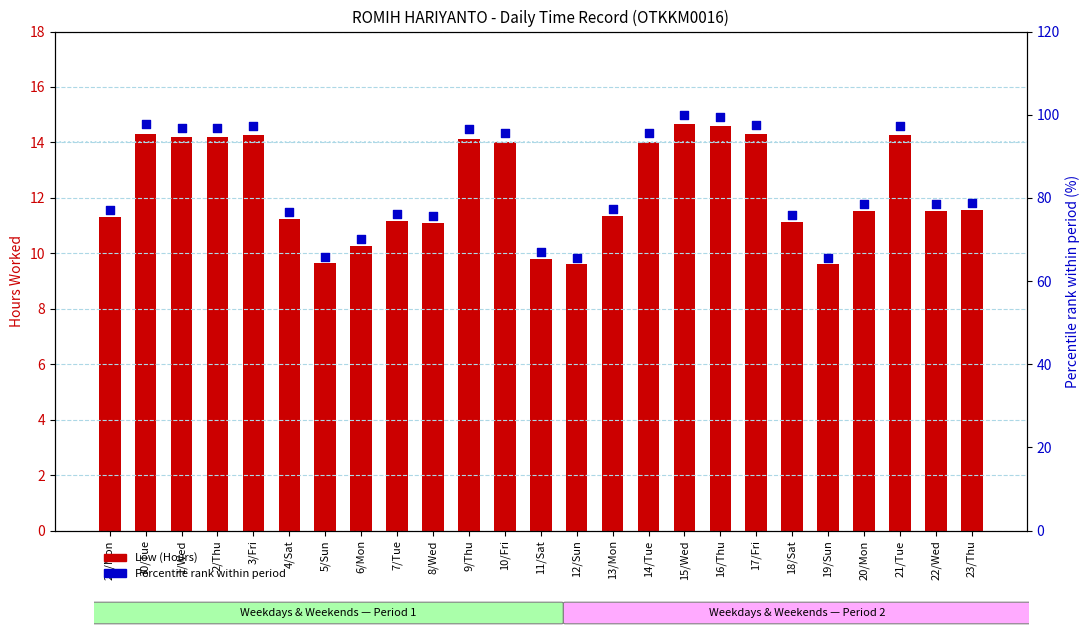

What are all the series names shown in the legend?

Low (Hours), Percentile rank